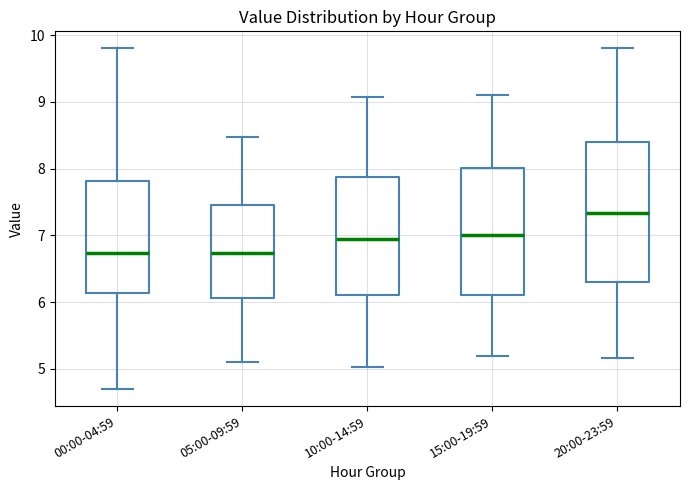

Which box's median line is the highest?

20:00-23:59